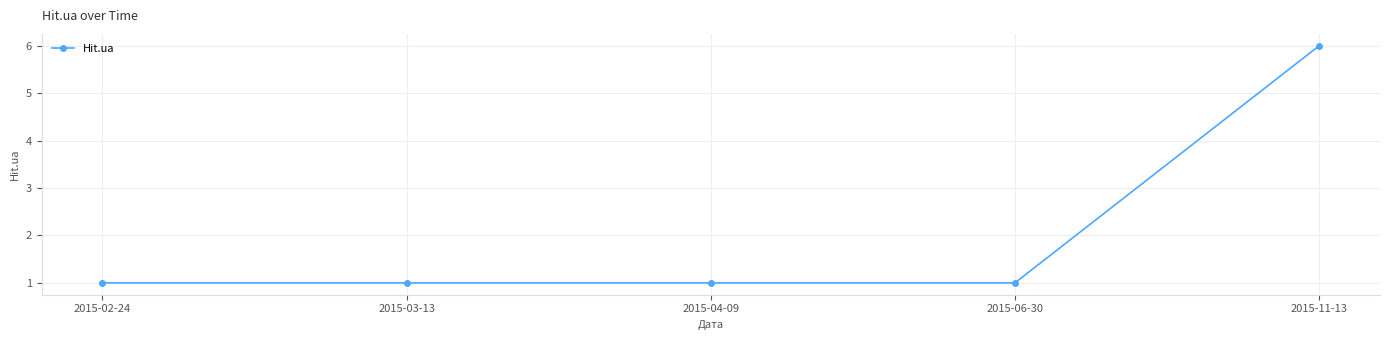

What is the difference between the maximum and minimum values?

5